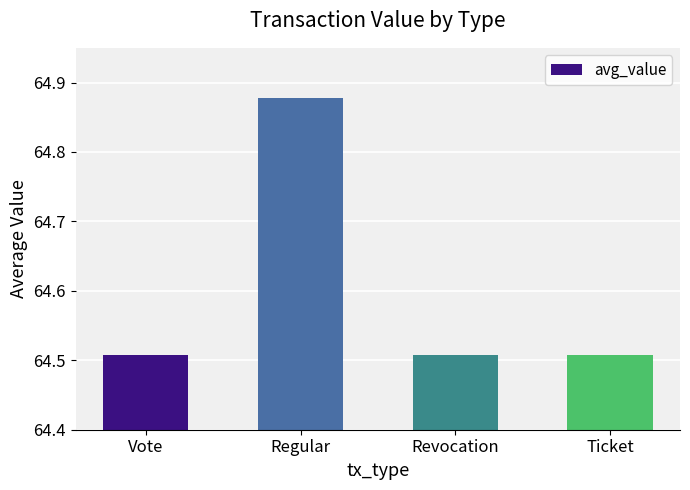

What is the ratio of the value at Ticket to the value at Vote?

1.0